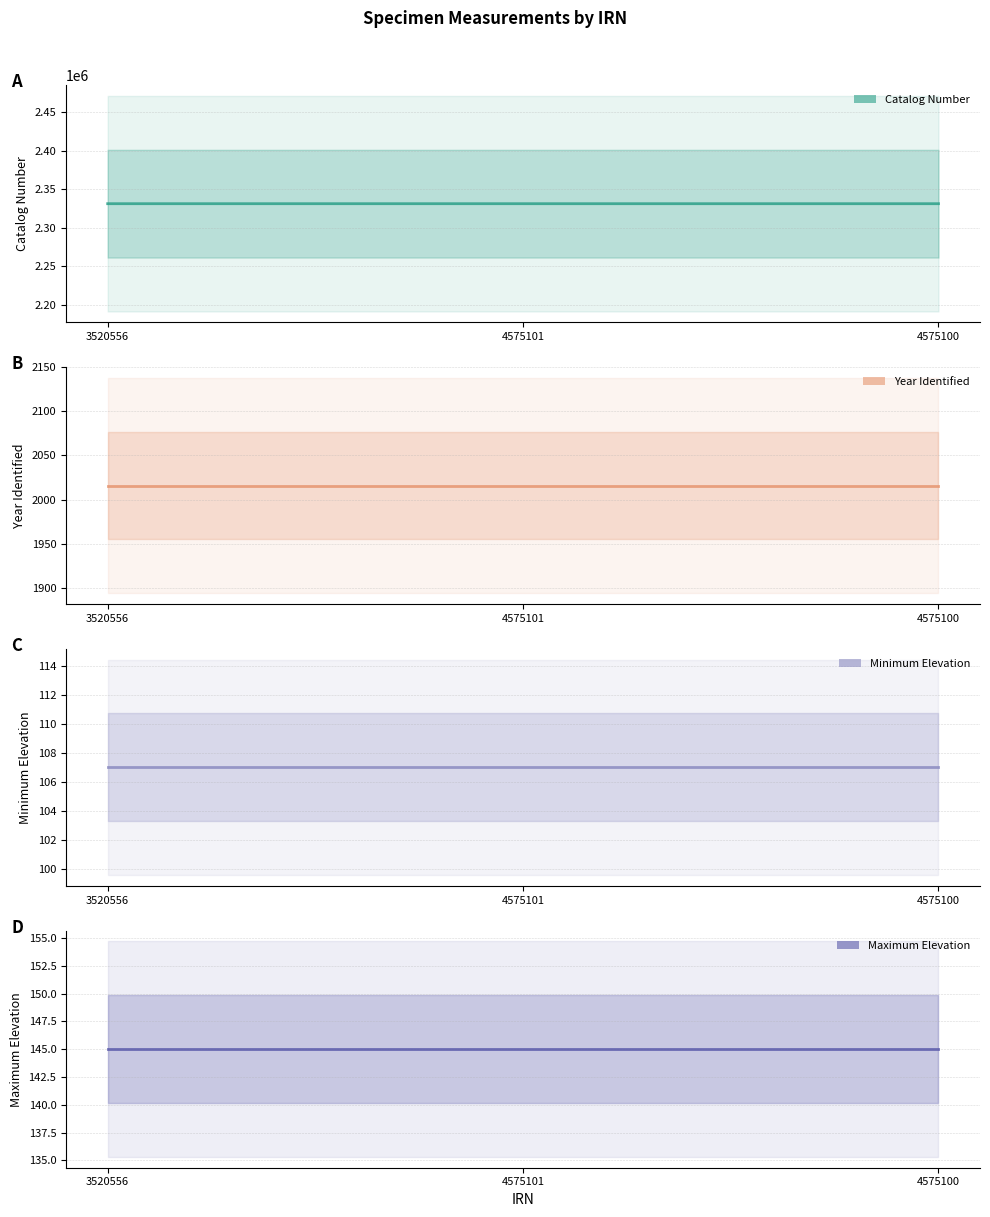

What is the smallest value displayed?

107